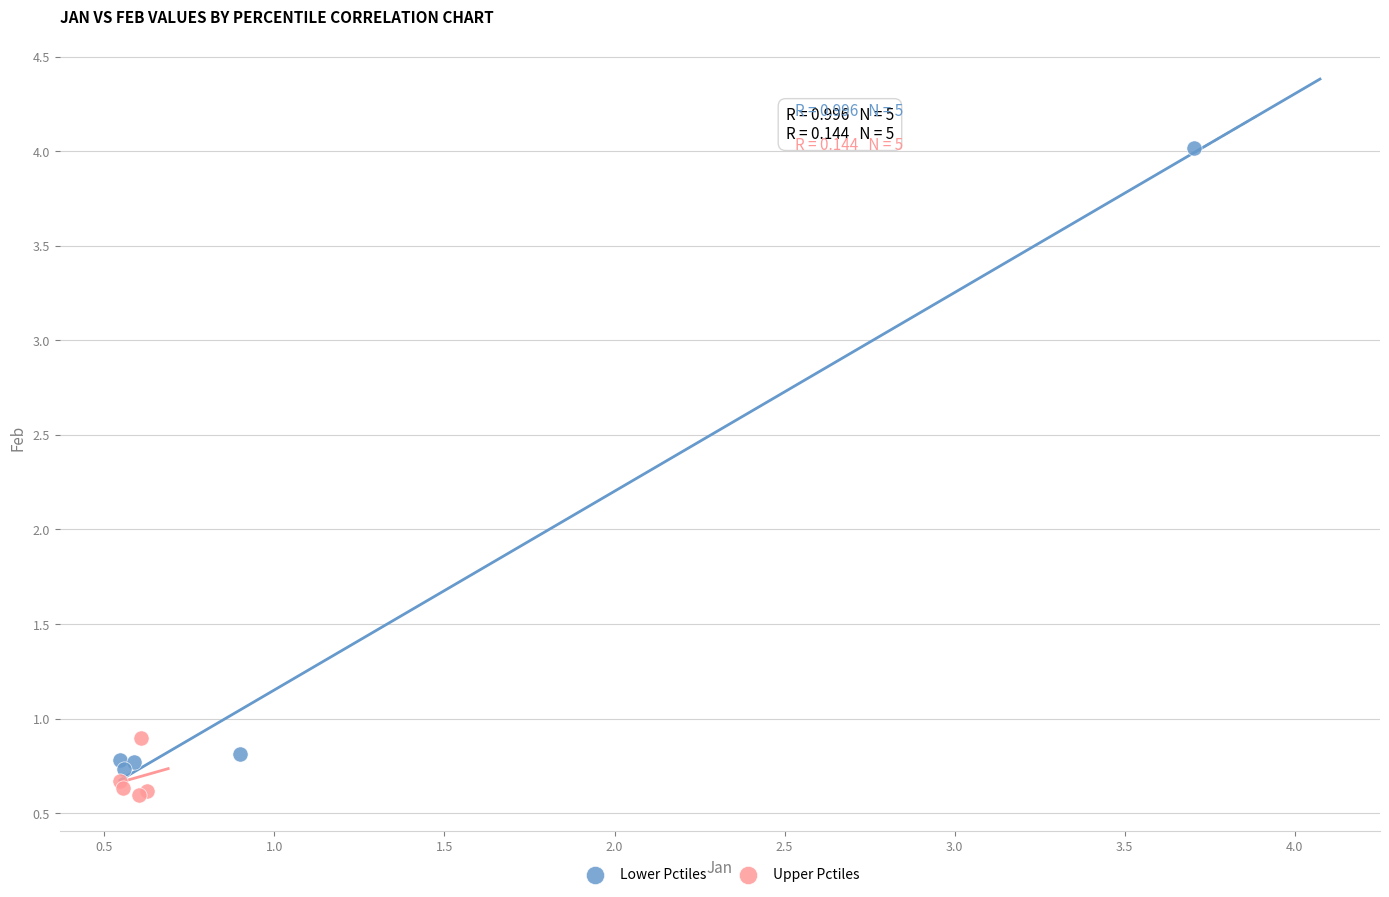

Which series reaches the maximum Y coordinate?

Lower Pctiles